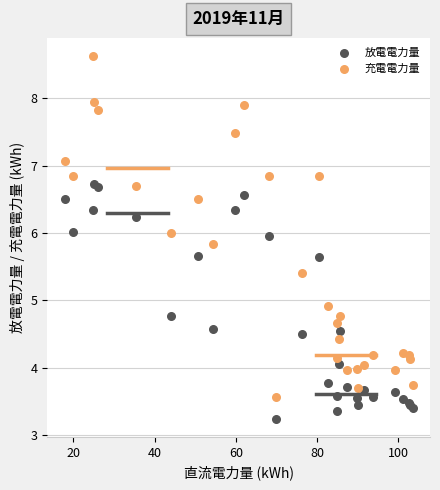

Across all series, what Y value is closest to 5?

4.9